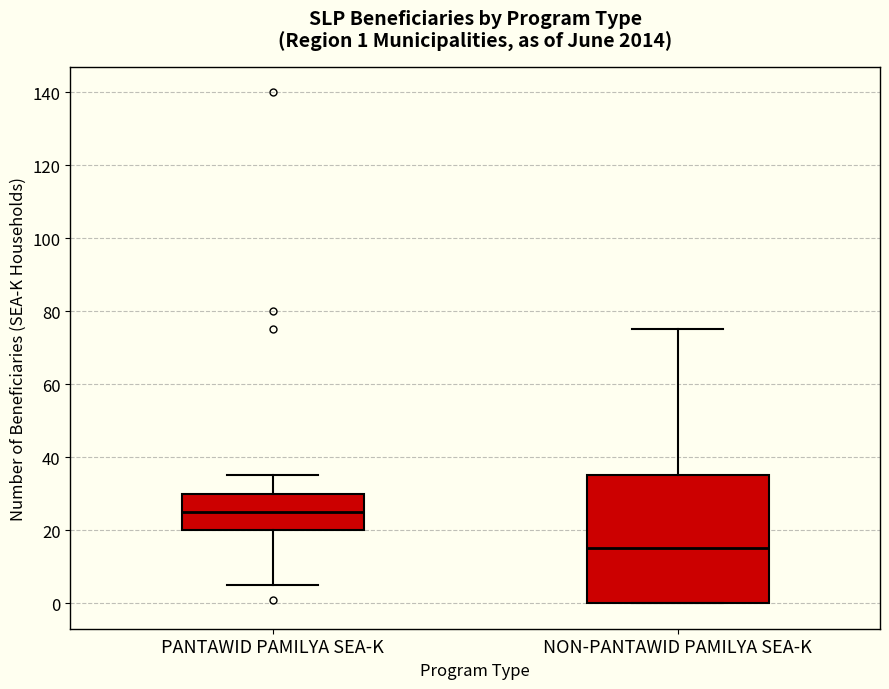

Which box is the tallest, from its lower edge to its upper edge?

NON-PANTAWID PAMILYA SEA-K